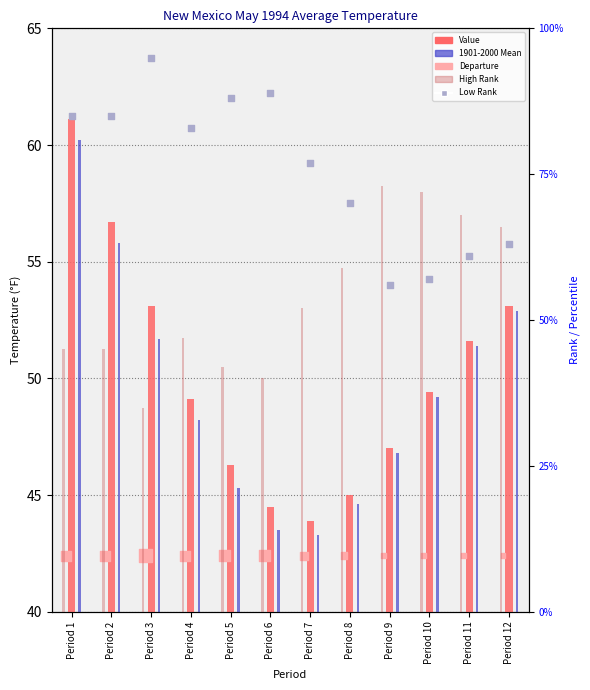

What are all the series names shown in the legend?

Value, 1901-2000 Mean, Departure, High Rank, Low Rank